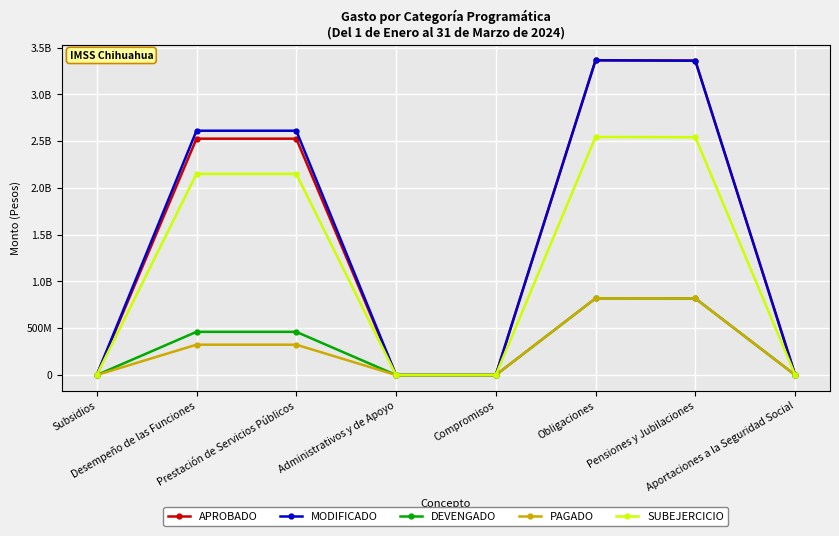

Is this an area chart (filled region under the line)?

No